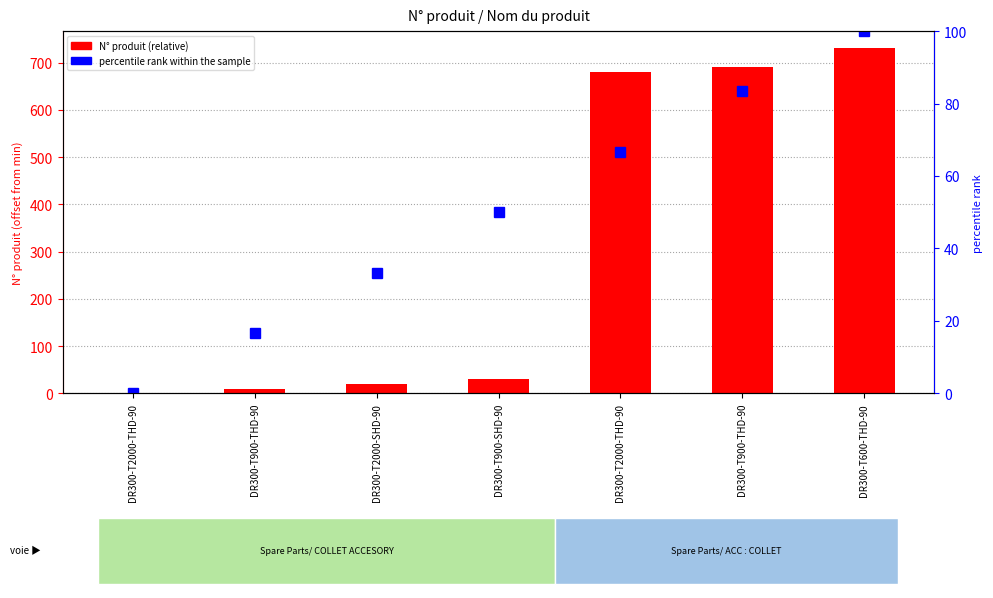

Is it true that percentile rank within the sample equals 104.8 at DR300-T2000-THD-90?

False